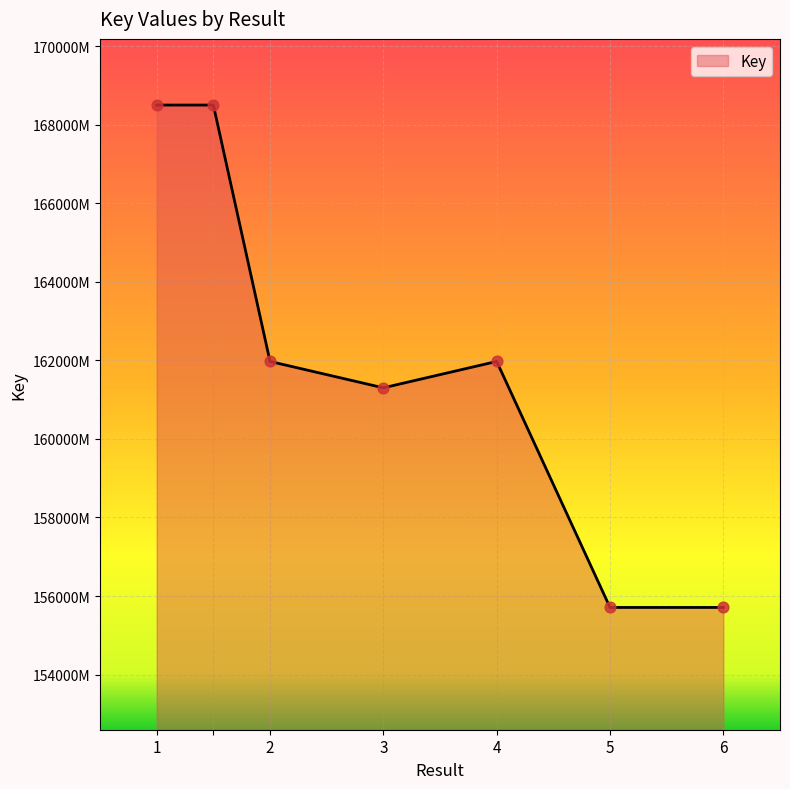

Is this an area chart (filled region under the line)?

Yes